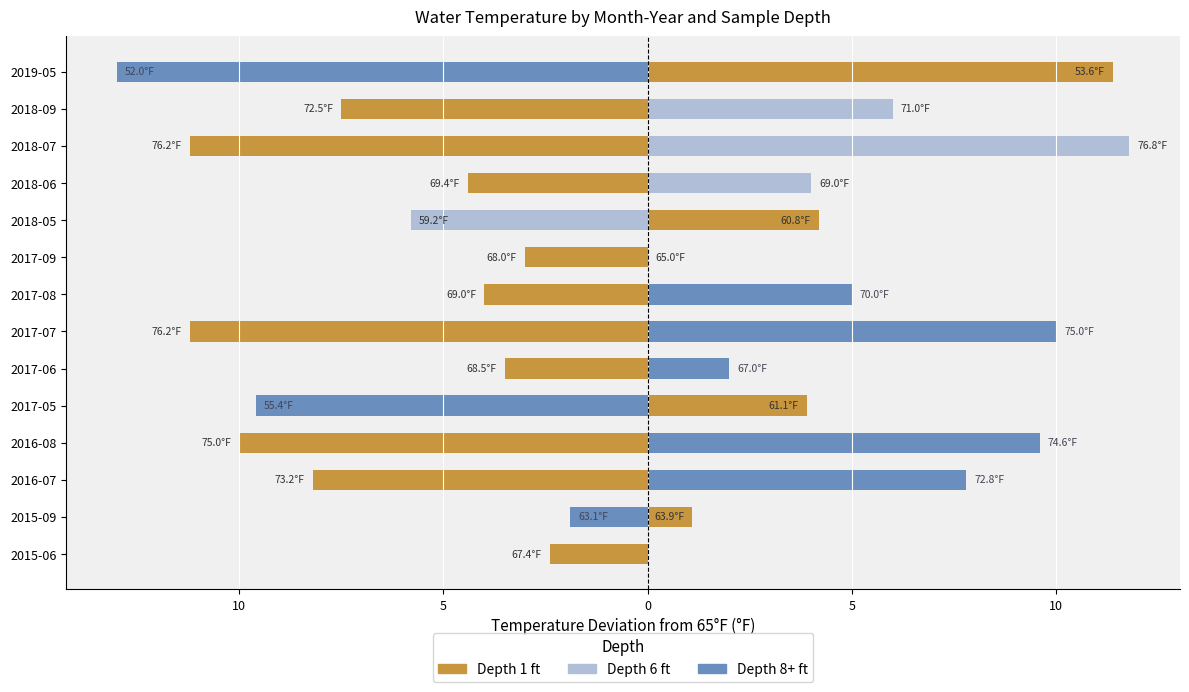

How many negative values does the Depth 8+ series have?

3